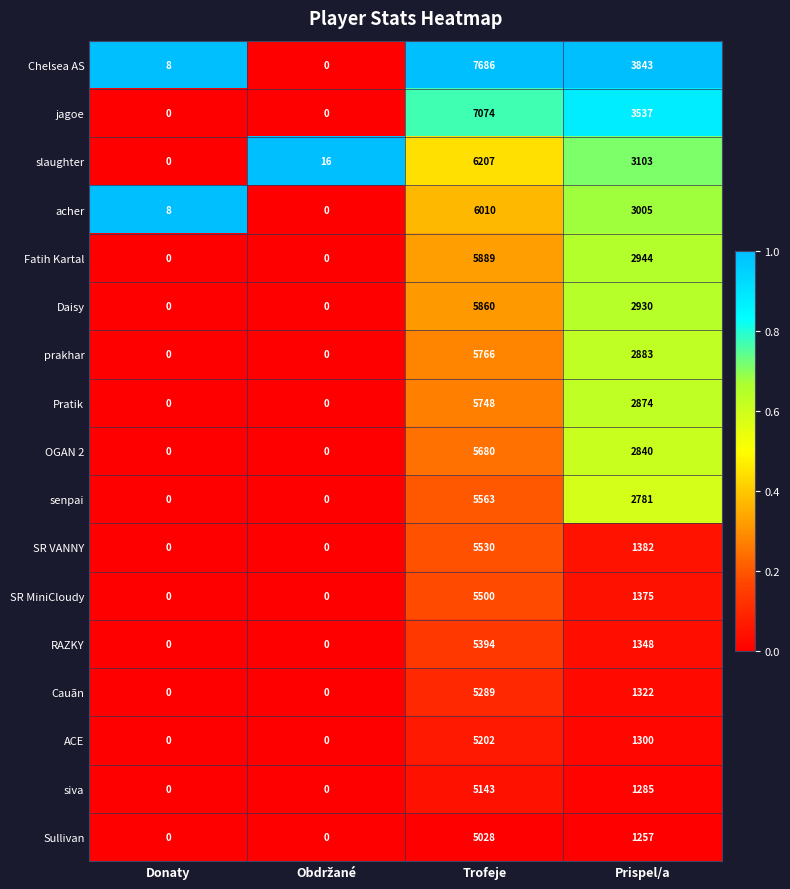

List the series in order of their peak value, highest first.

Chelsea AS, jagoe, slaughter, acher, Fatih Kartal, Daisy, prakhar, Pratik, OGAN 2, senpai, SR VANNY, SR MiniCloudy, RAZKY, Cauãn, ACE, siva, Sullivan